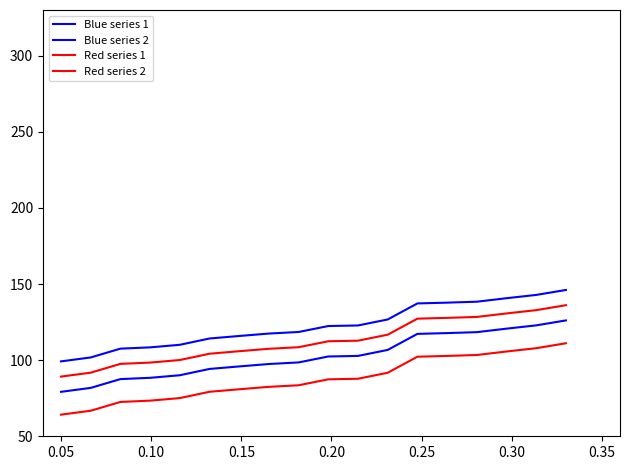

What is the difference between the maximum and second lowest values in the Red series 1 series?

44.3